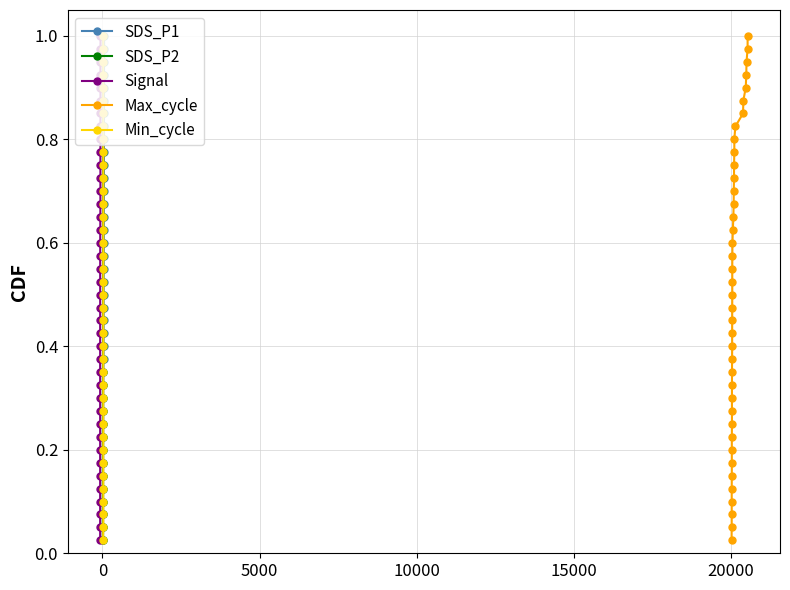

What is the difference between the maximum and minimum values in the Min_cycle series?

1.0